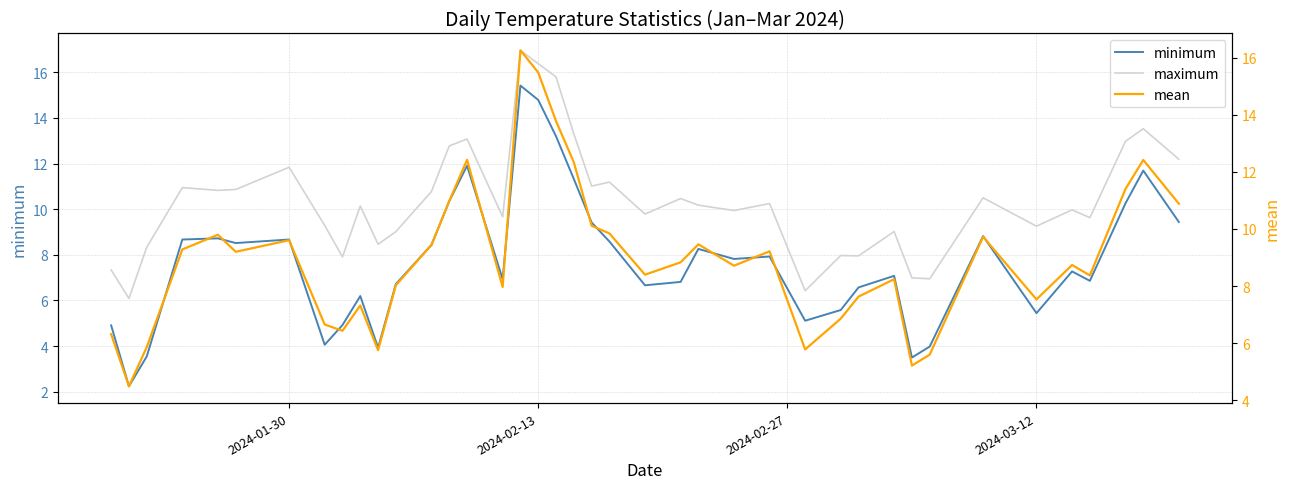

How many data points in minimum are less than 7?

18